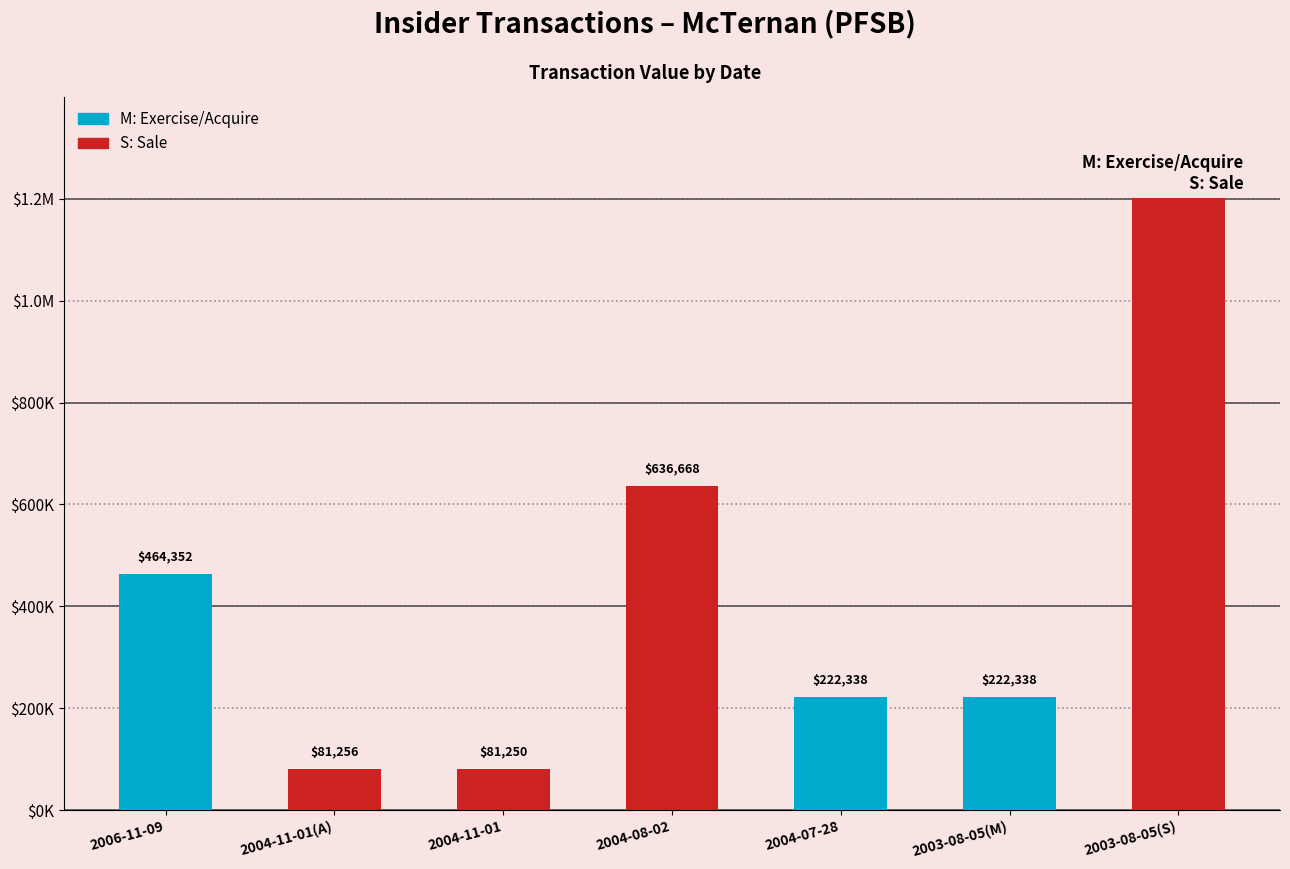

Read the S: Sale value at 2003-08-05(S), to the nearest 10.

1217000